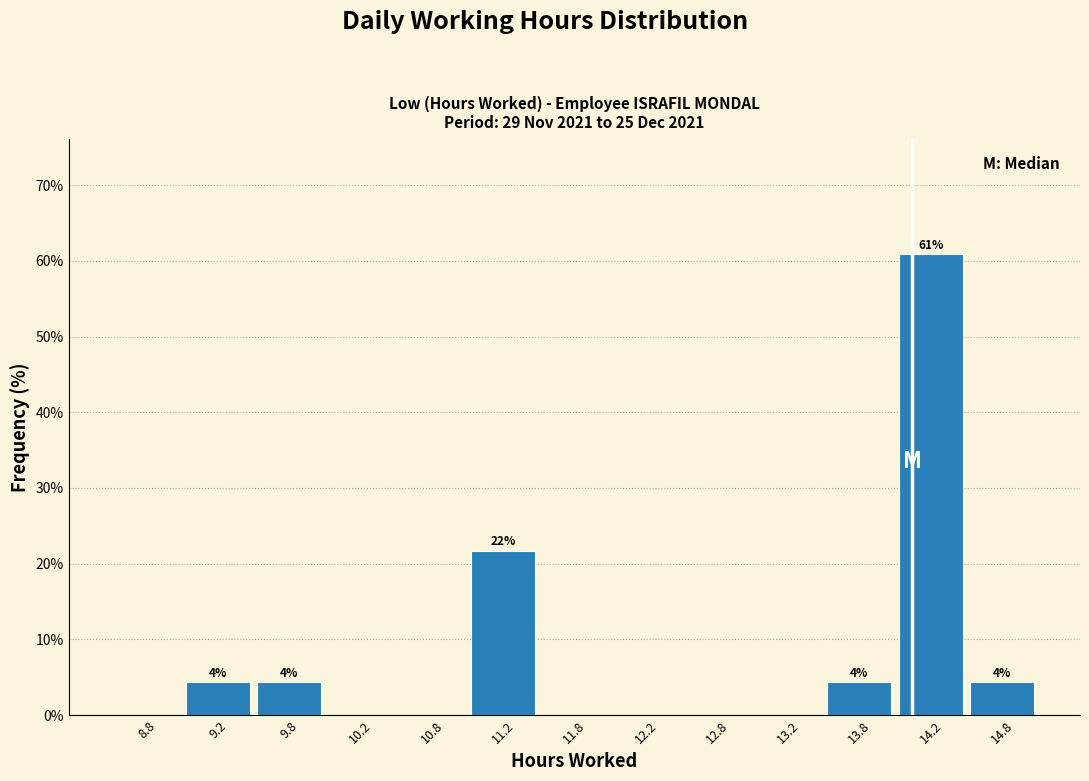

Over which range of the x-axis is the bar tallest?

14.0 to 14.5